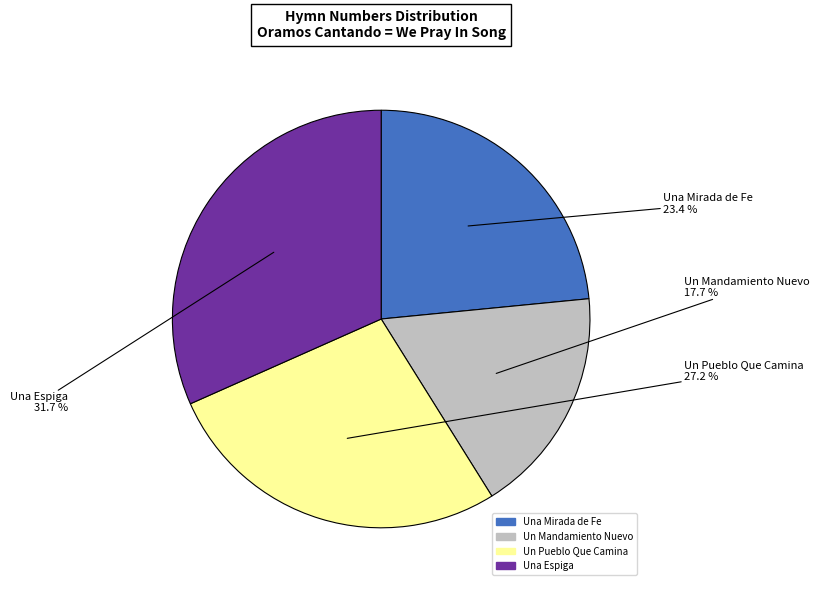

What percentage do Una Espiga and Una Mirada de Fe together represent?

55.1%